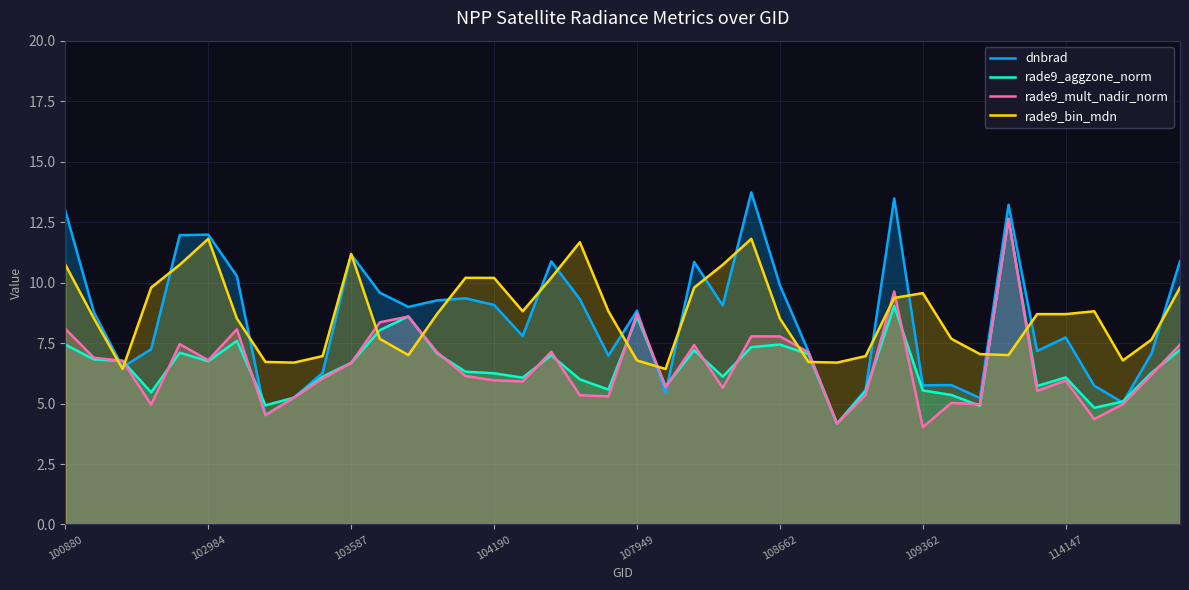

How many lines are shown in the chart?

4